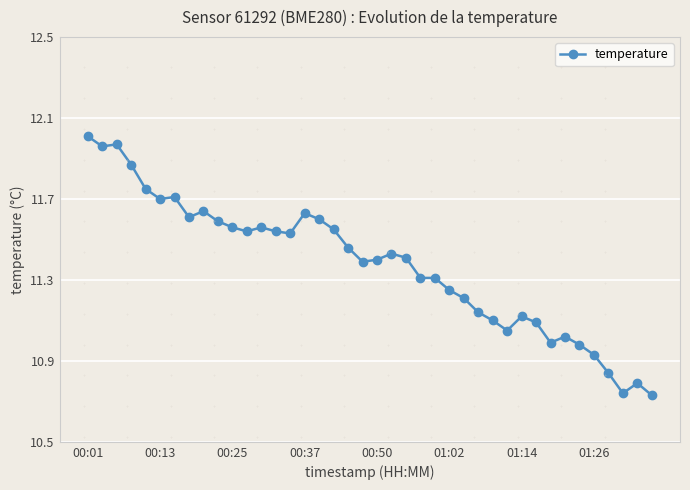

What is the sum of all values?

455.0